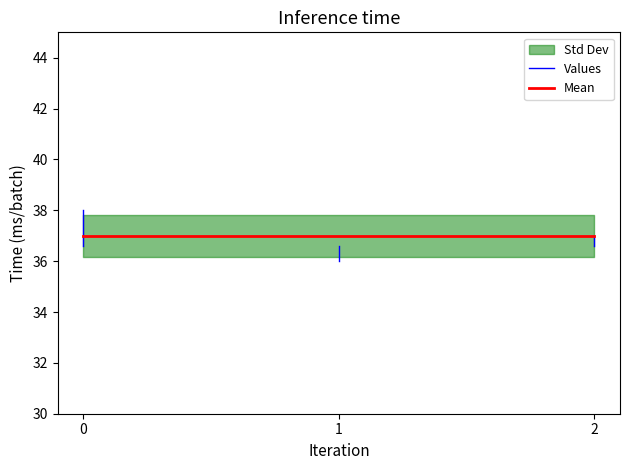

What is the greatest value displayed?

38